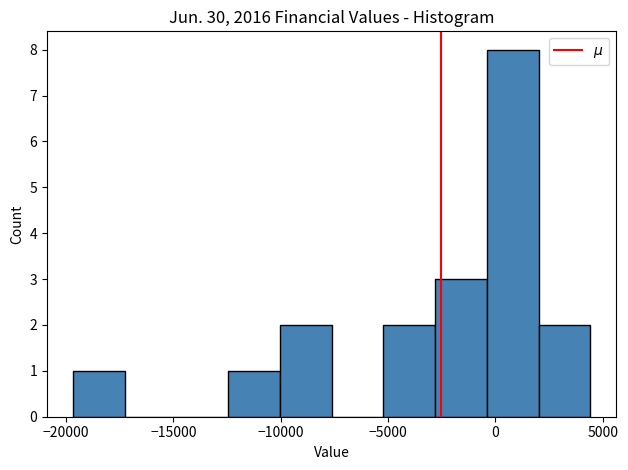

Over which range of the x-axis is the bar tallest?

-500 to 2000